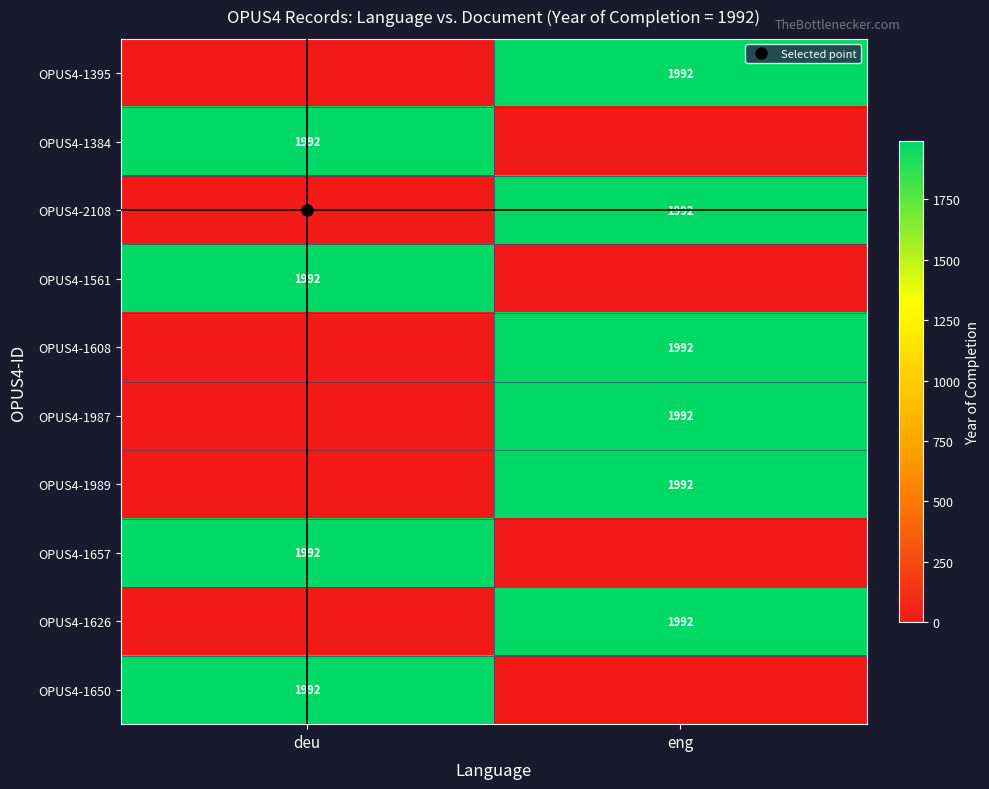

What is the difference between the maximum and minimum values in the OPUS4-1650 series?

1992